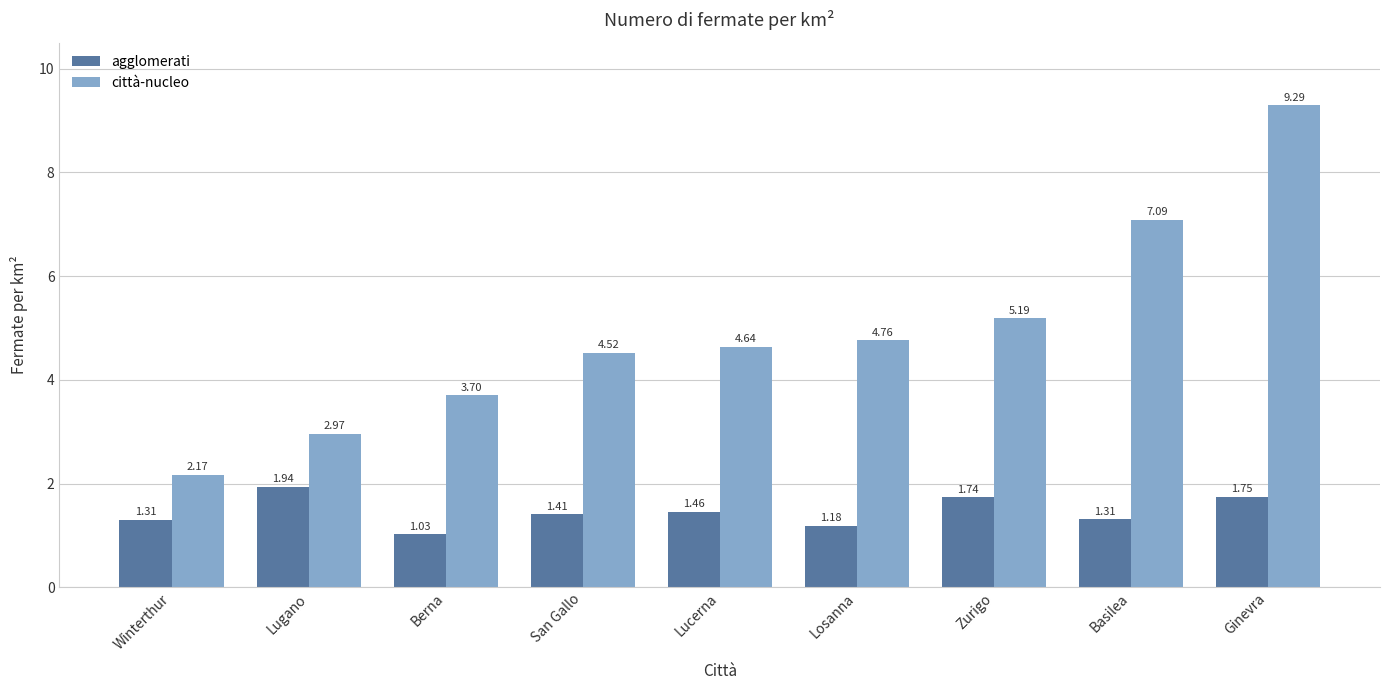

How many values in the città-nucleo series exceed 4?

6